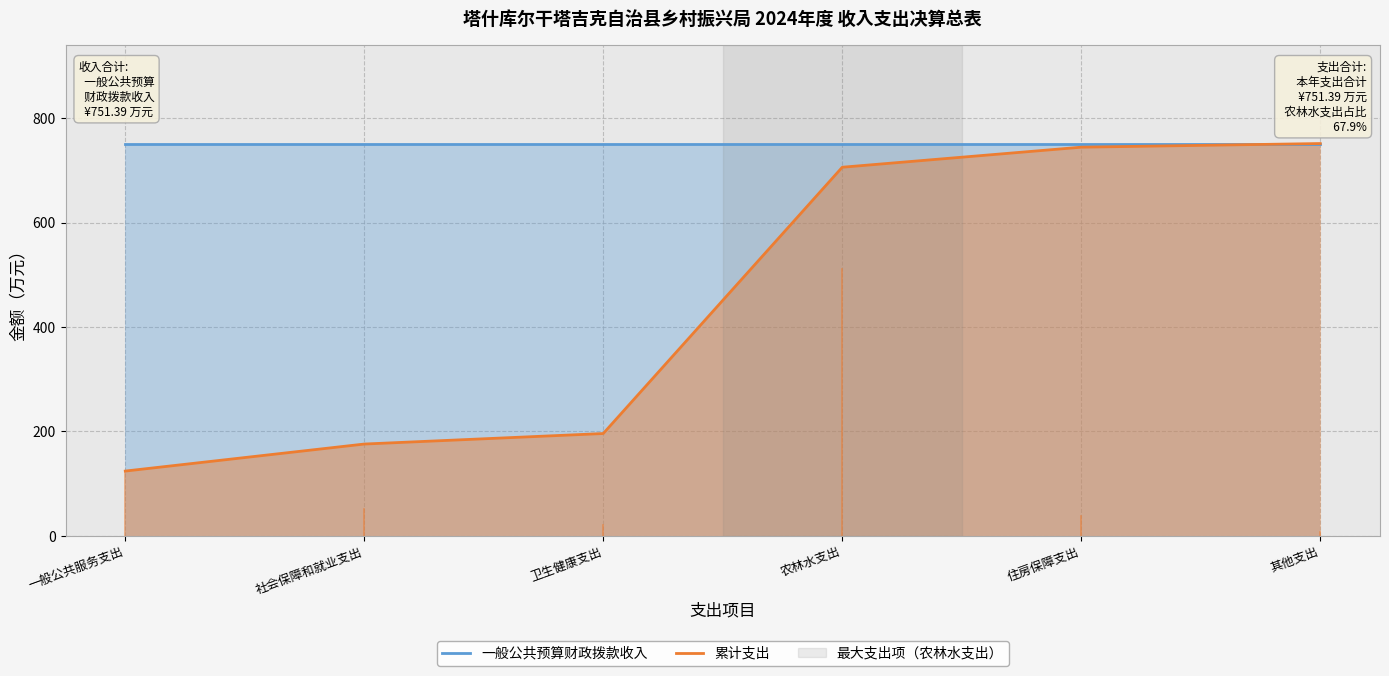

List the series in order of their overall mean, lowest first.

累计支出, 一般公共预算财政拨款收入